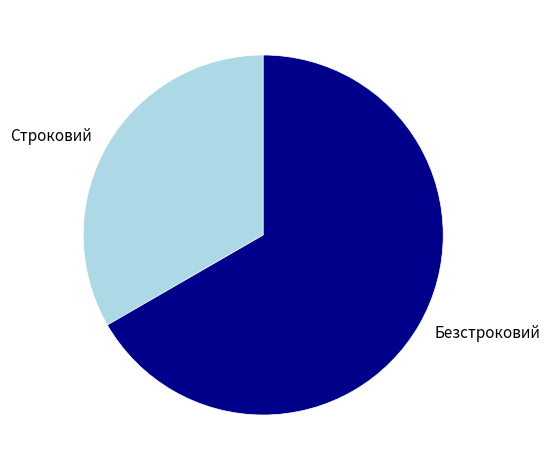

What is the ratio of the value at Строковий to the value at Безстроковий?

0.5